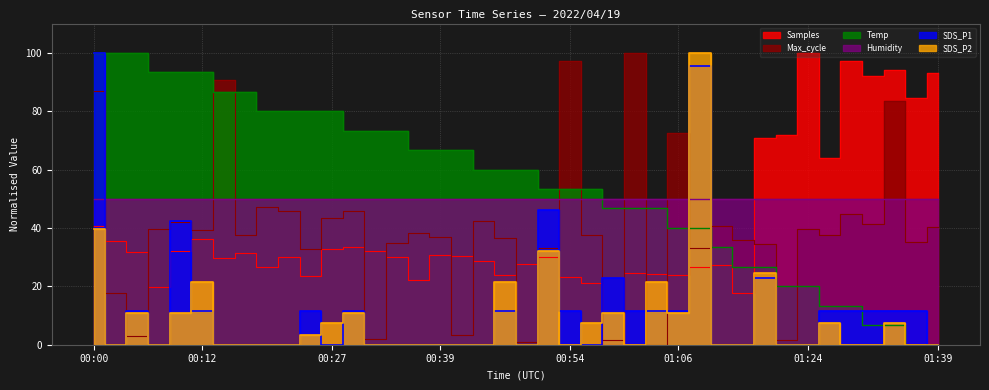

Read the Max_cycle value at 00:12.

39.2